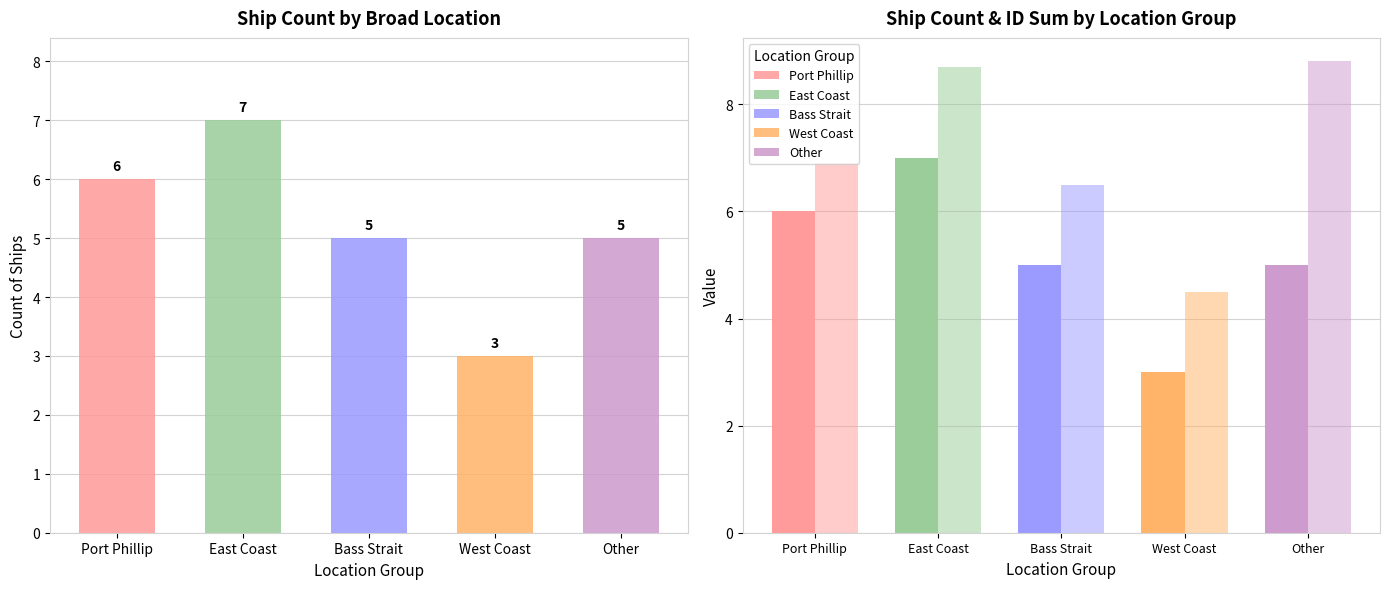

What is the difference between the highest and lowest values at Other?

3.8